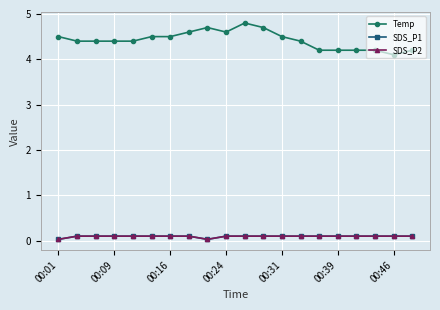

Count the Temp values in the range 4 to 5.

20